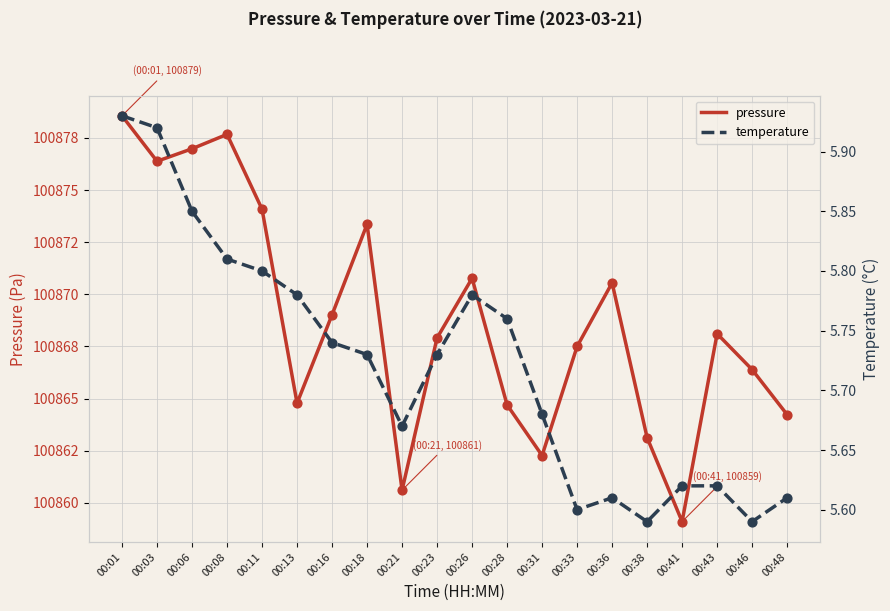

Is the value of pressure at 00:41 greater than the value of temperature at 00:03?

Yes